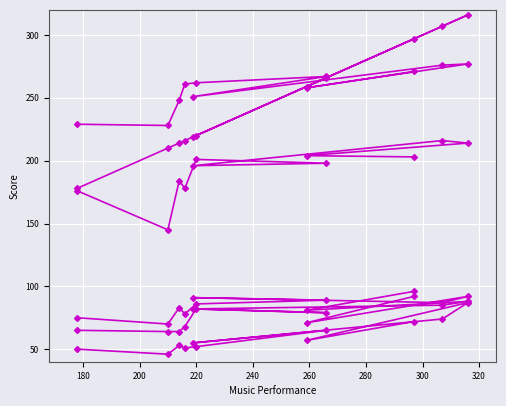

How many series are shown in this chart?

6